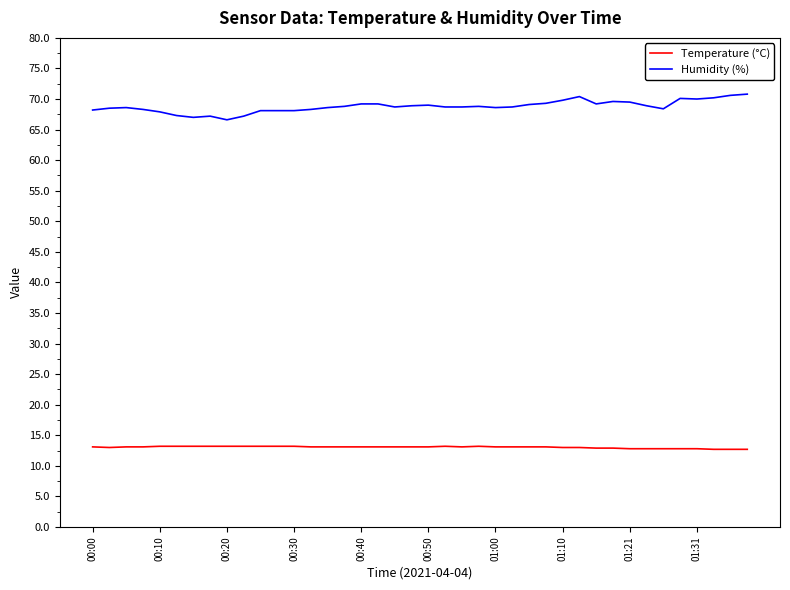

What is the difference between the maximum and minimum values in the Humidity (%) series?

4.2